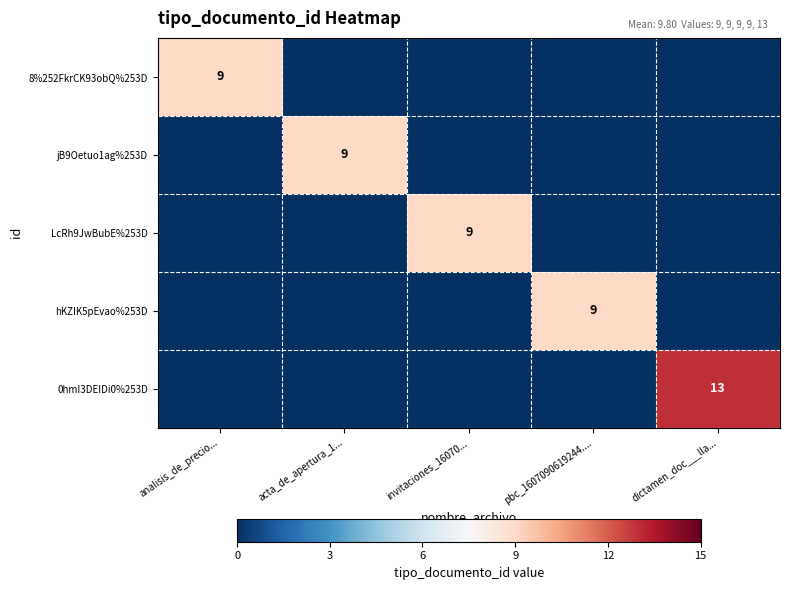

Which category has the highest value across all series?

dictamen_doc___lla...